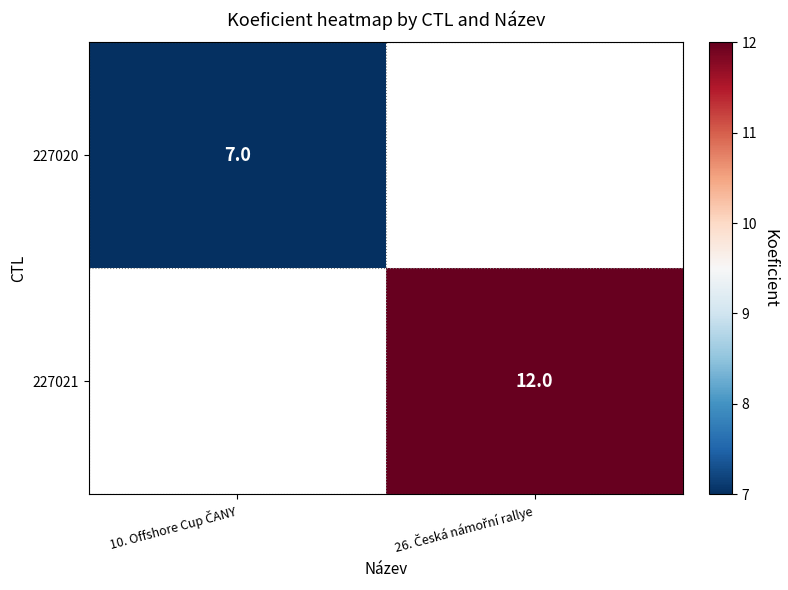

How many values in 227020 are above zero?

1